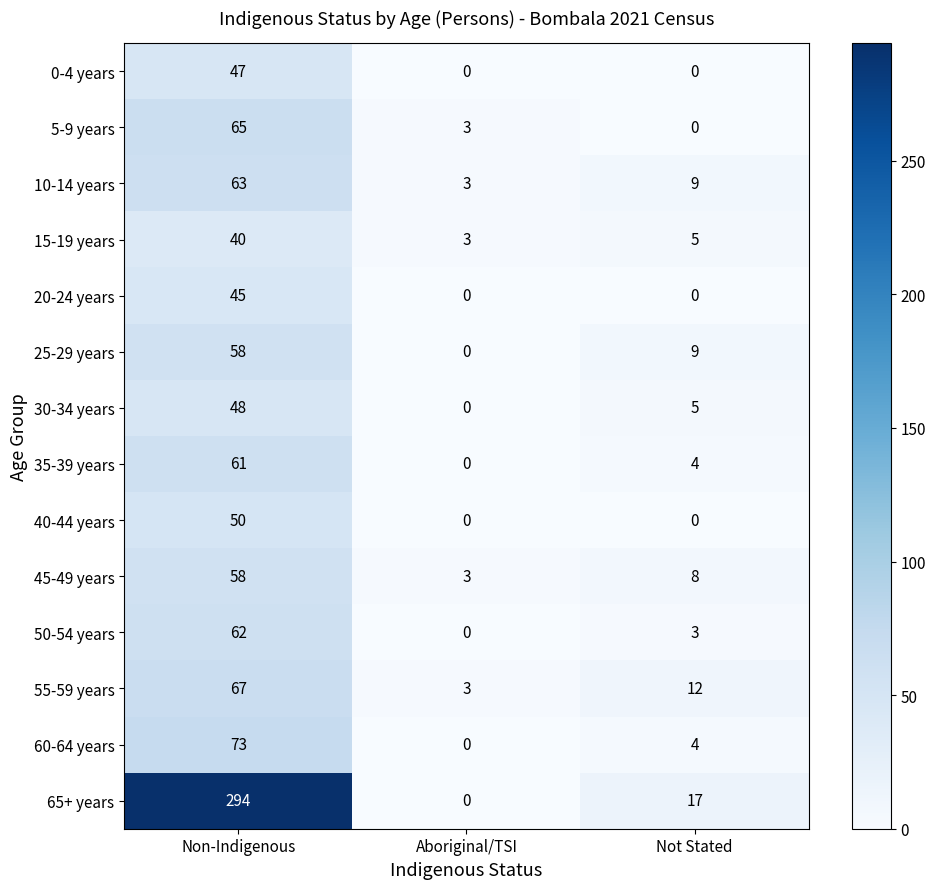

What is the total value across all series at Aboriginal/TSI?

15